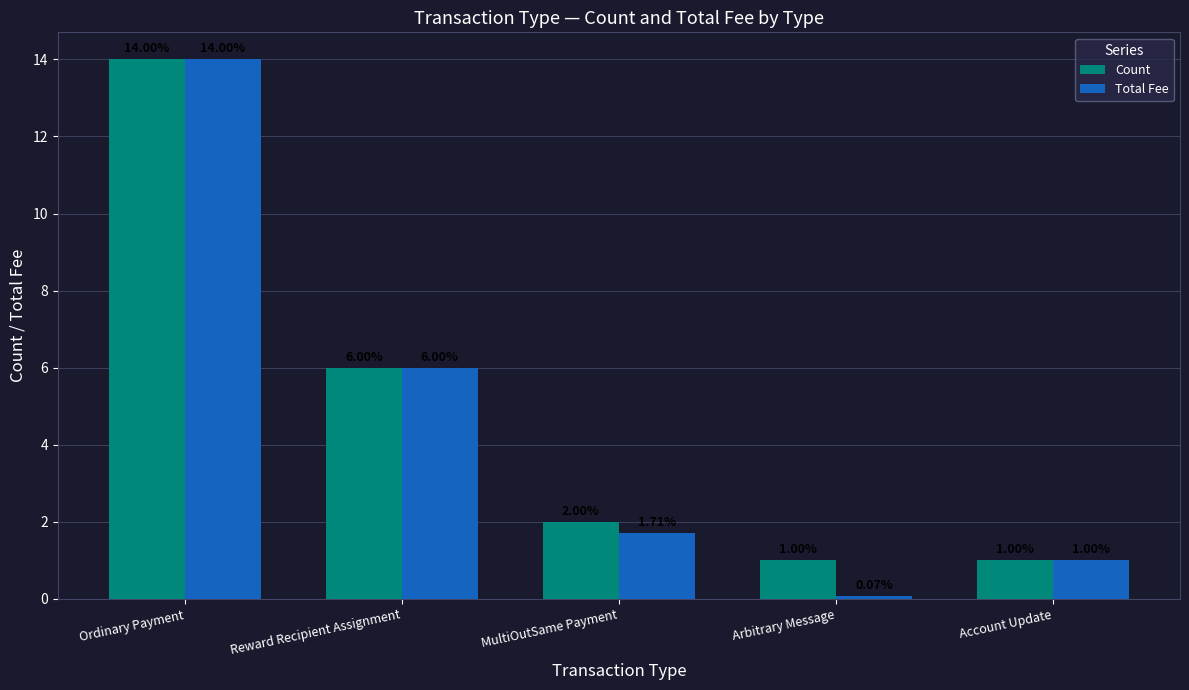

What are all the series names shown in the legend?

Count, Total Fee